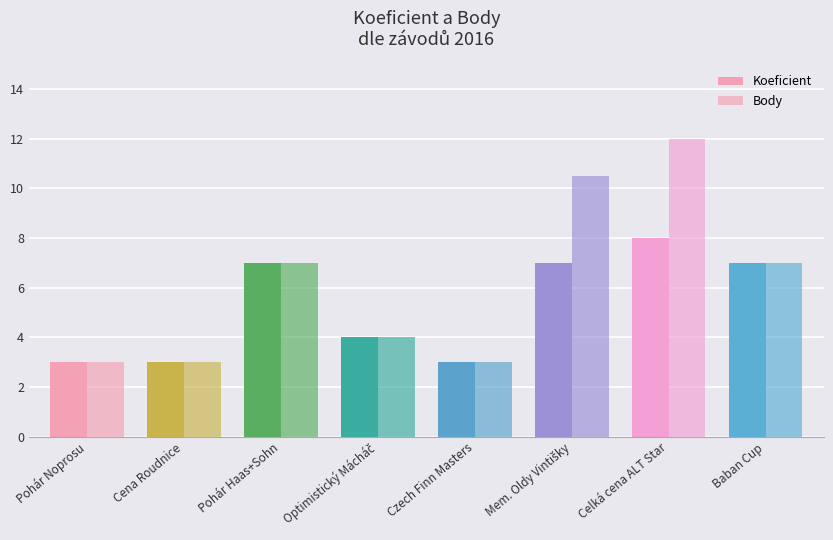

Reading left to right, transcribe all the data shown in this chart.

Koeficient: 3.0	3.0	7.0	4.0	3.0	7.0	8.0	7.0
Body: 3.0	3.0	7.0	4.0	3.0	10.5	12.0	7.0